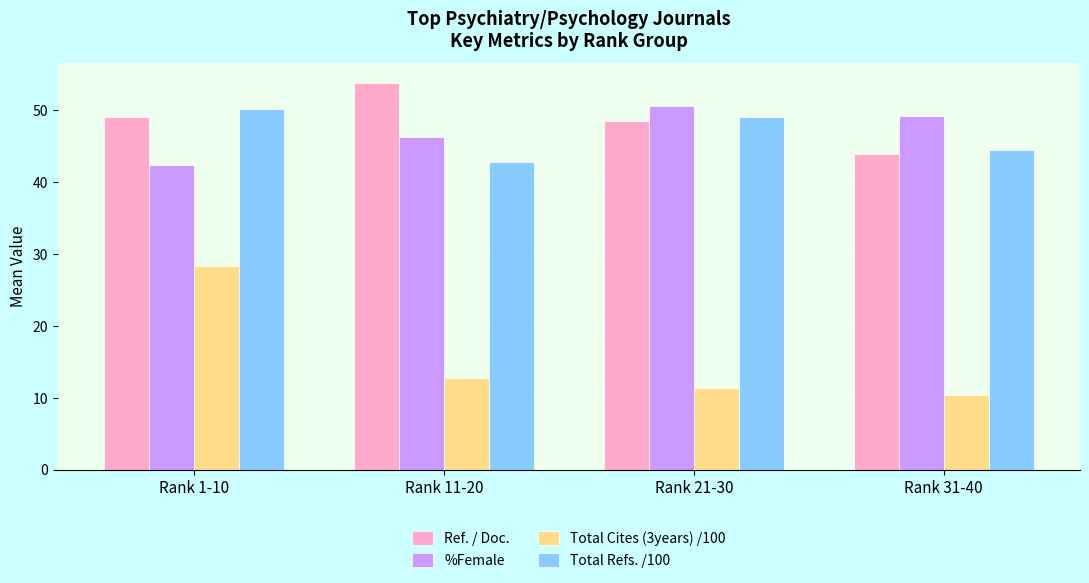

What is the difference between the highest and lowest values at Rank 31-40?

38.8